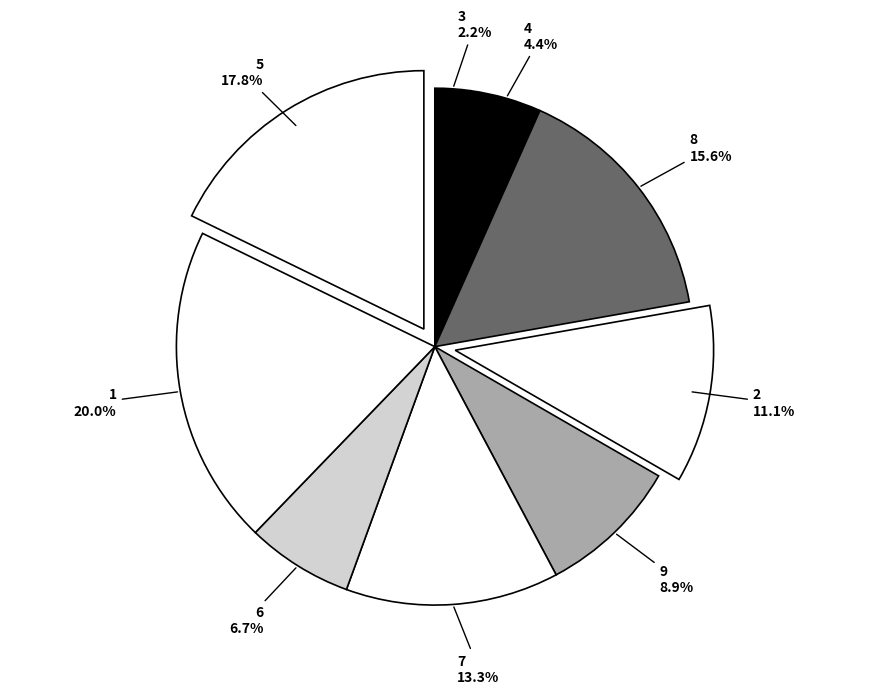

Does 9 account for over 50% of the chart?

No